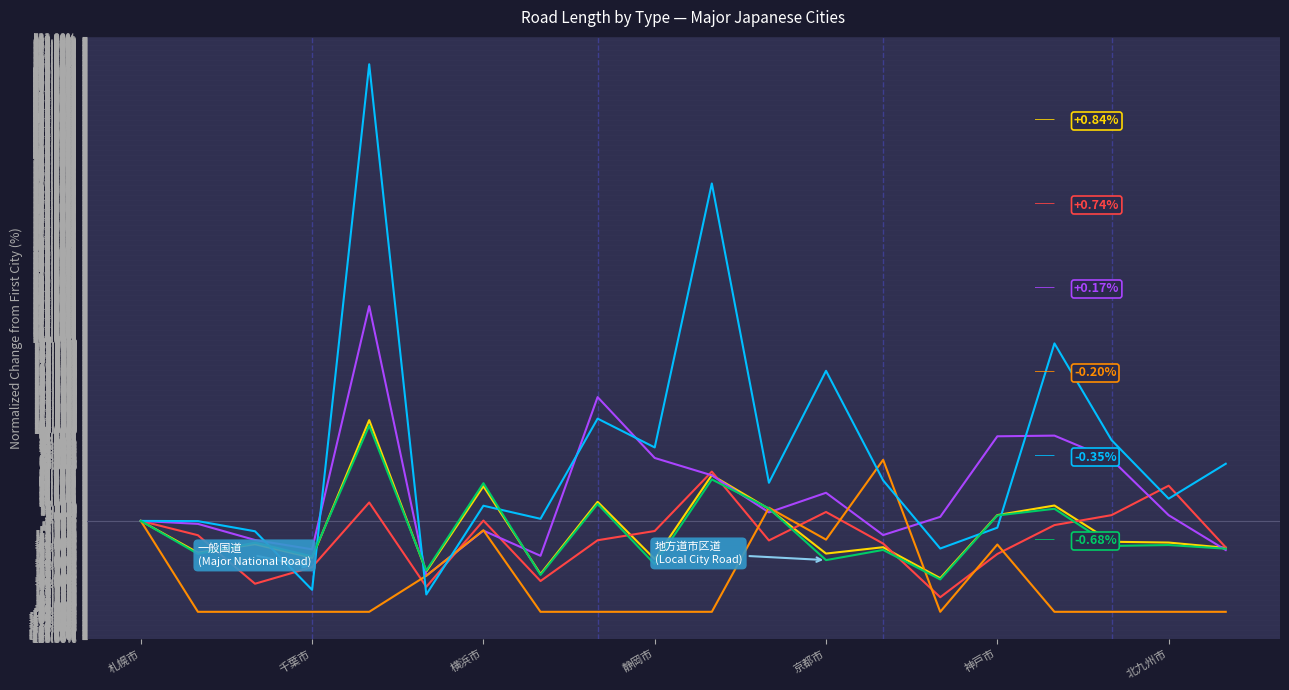

What is the maximum value shown in the chart?

502.3